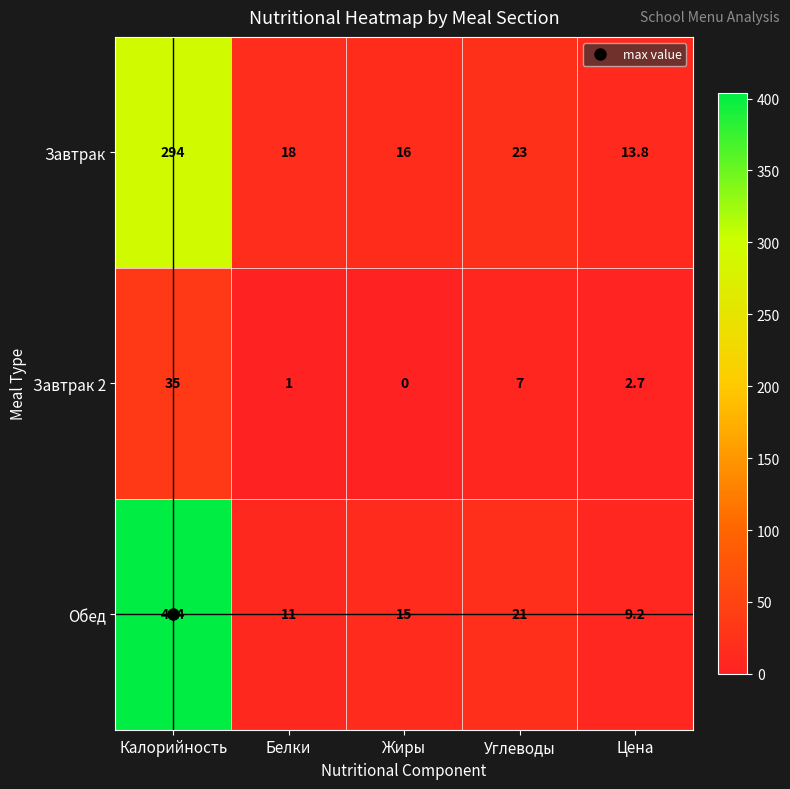

Rank the series by their maximum value, from highest to lowest.

Обед, Завтрак, Завтрак 2